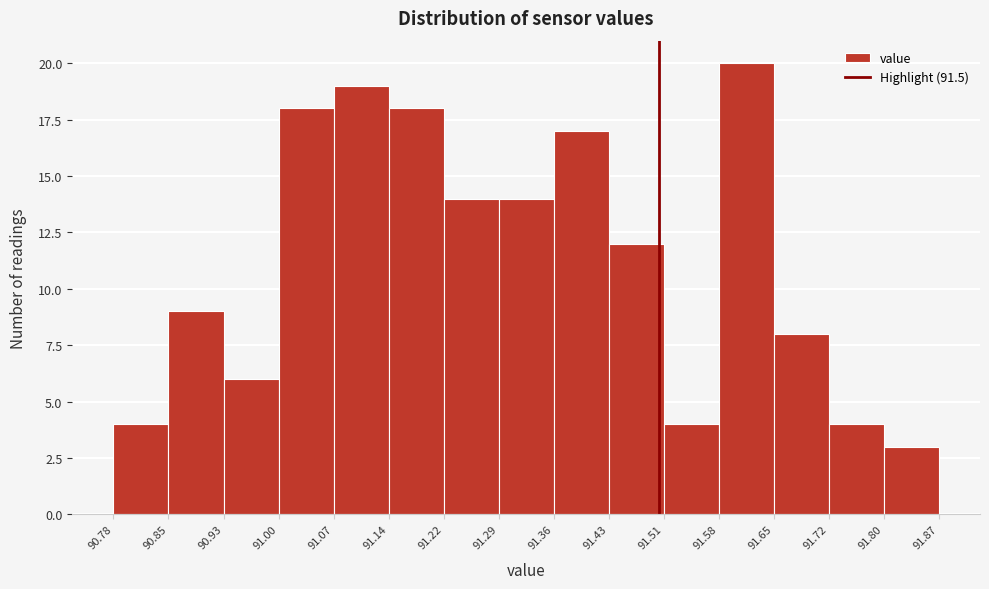

Reading left to right, list every bar in this chart as the range it spans on the x-axis followed by its height. The values are not printed on the chart, so give them approximately, as read against the axis.

90.78 to 90.85: 4
90.85 to 90.93: 9
90.93 to 91.00: 6
91.00 to 91.07: 18
91.07 to 91.14: 19
91.14 to 91.22: 18
91.22 to 91.29: 14
91.29 to 91.36: 14
91.36 to 91.43: 17
91.43 to 91.51: 12
91.51 to 91.58: 4
91.58 to 91.65: 20
91.65 to 91.72: 8
91.72 to 91.80: 4
91.80 to 91.87: 3